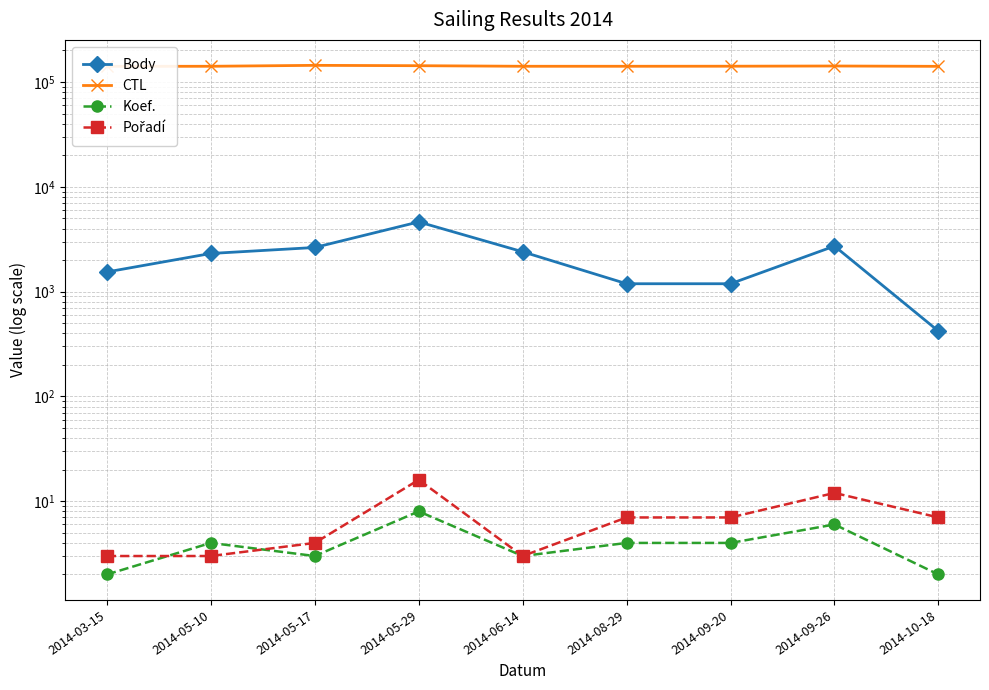

At which category does Body reach its first local peak?

2014-05-29